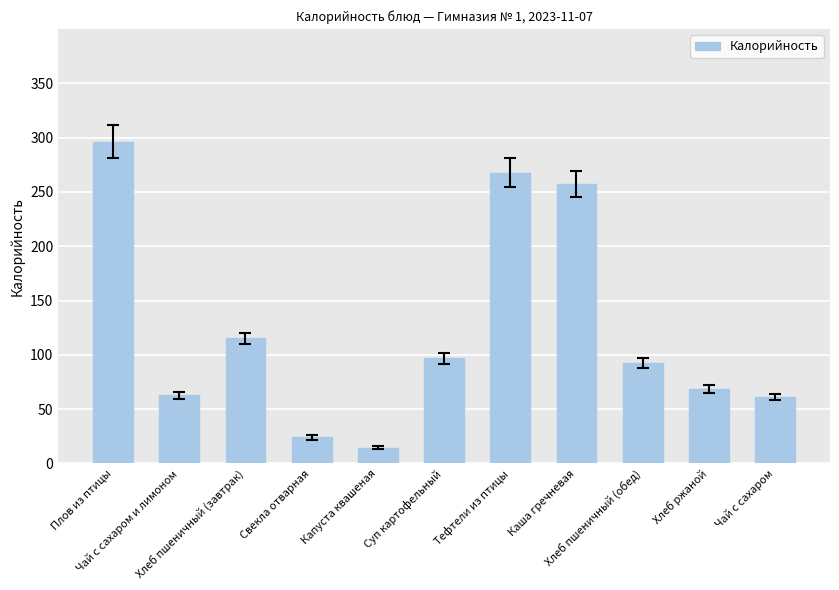

What is the minimum value shown in the chart?

14.4